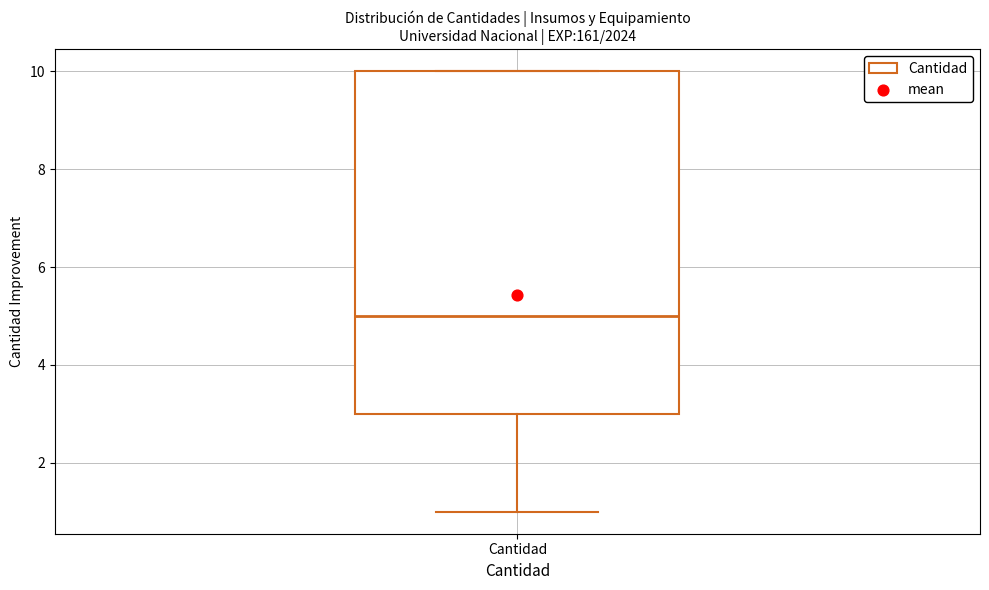

Transcribe this box plot: give where the median line is, the range the box spans, and where the two whiskers end, as read against the y-axis. The values are not printed on the chart, so give them approximately, as read against the axis.

median 5, box 3 to 10, whiskers 1 to 10